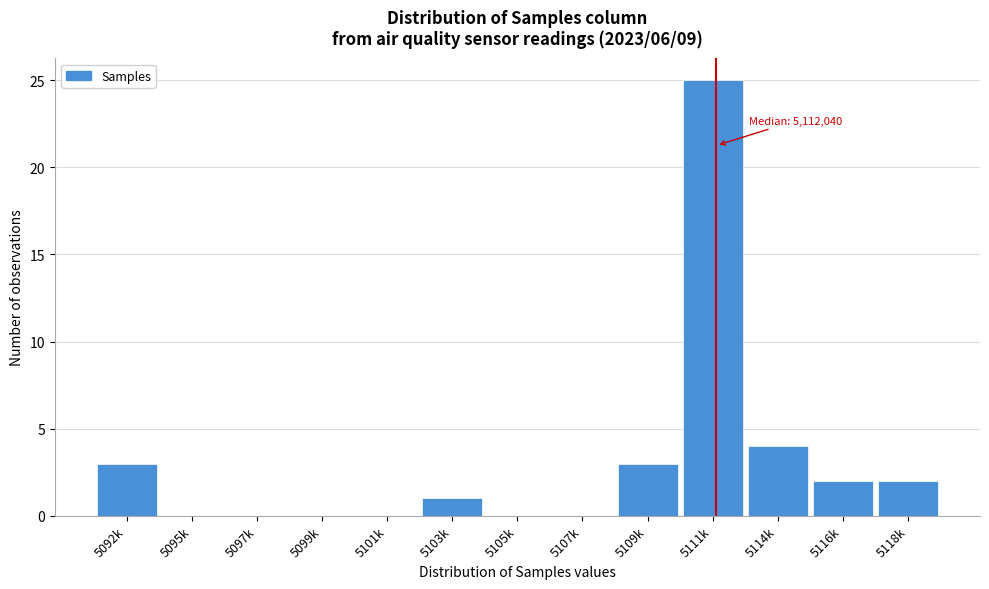

Reading left to right, extract all data points from this chart.

5092k=3	5095k=0	5097k=0	5099k=0	5101k=0	5103k=1	5105k=0	5107k=0	5109k=3	5111k=25	5114k=4	5116k=2	5118k=2